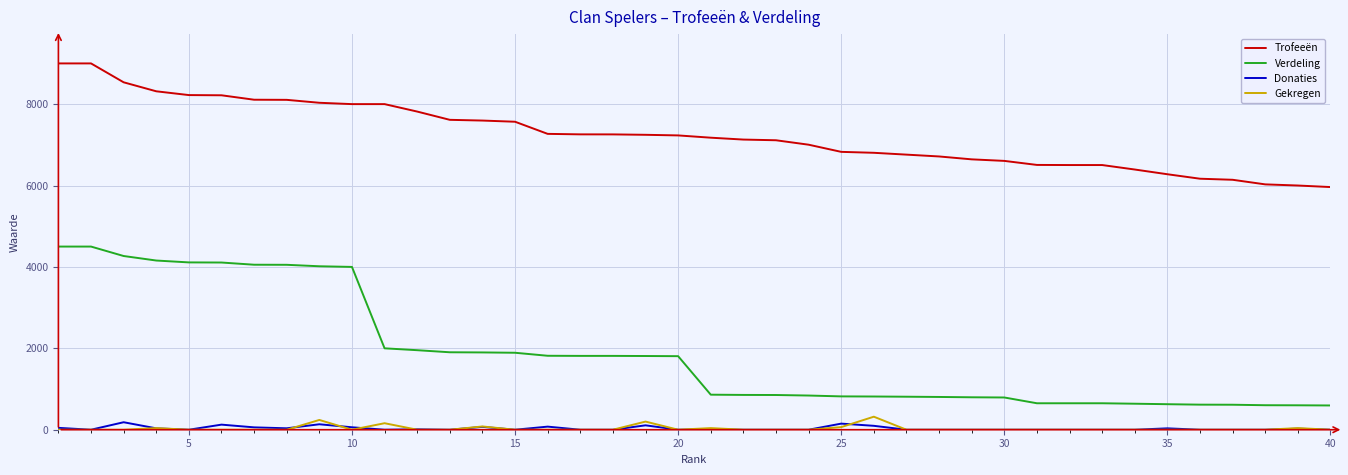

Which series has the largest range (max minus min)?

Verdeling